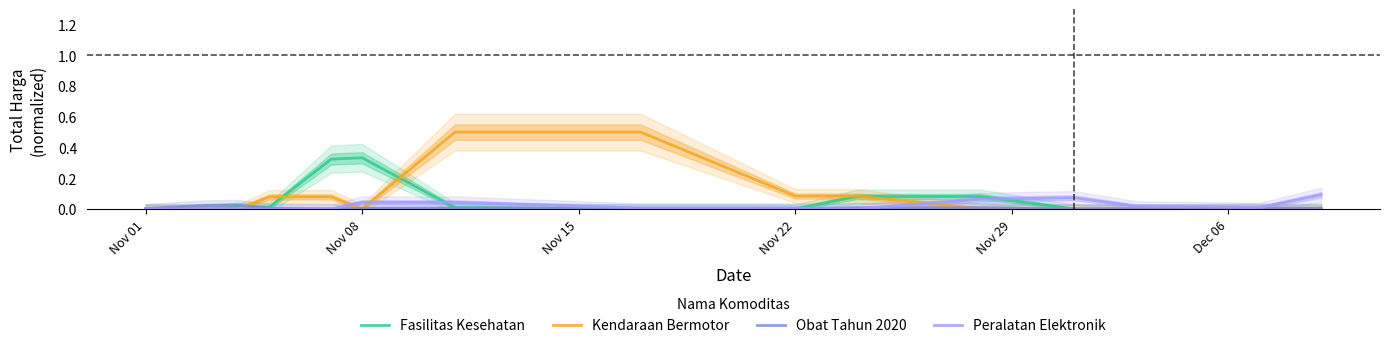

True or false: Fasilitas Kesehatan has more than 1 points higher than both neighbors.

False